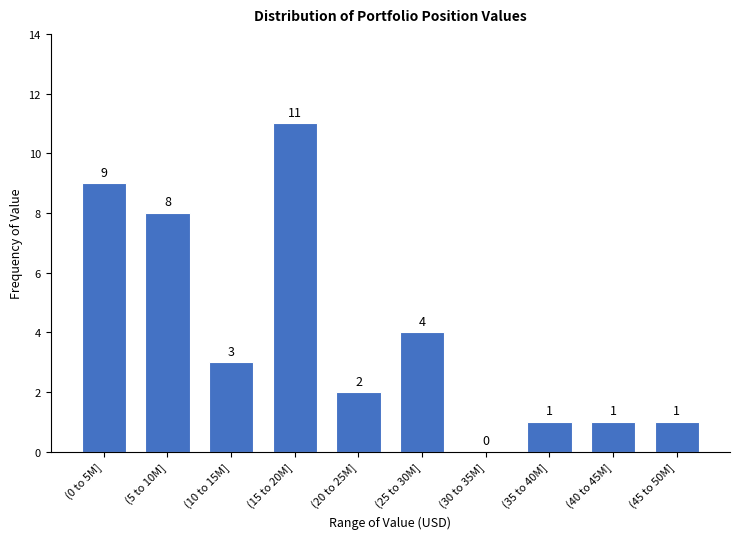

Reading left to right, transcribe all the data shown in this chart.

(0 to 5M]=9	(5 to 10M]=8	(10 to 15M]=3	(15 to 20M]=11	(20 to 25M]=2	(25 to 30M]=4	(30 to 35M]=0	(35 to 40M]=1	(40 to 45M]=1	(45 to 50M]=1